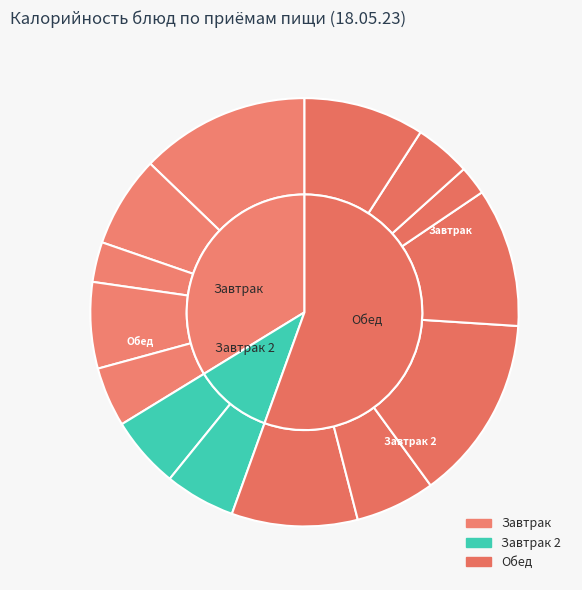

Count the number of slices in the pie.

14